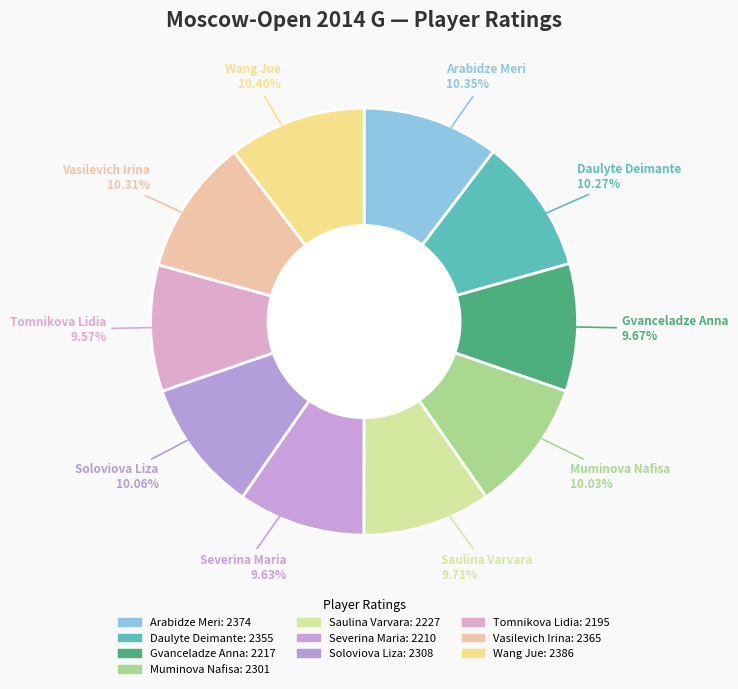

Count the number of slices in the pie.

10